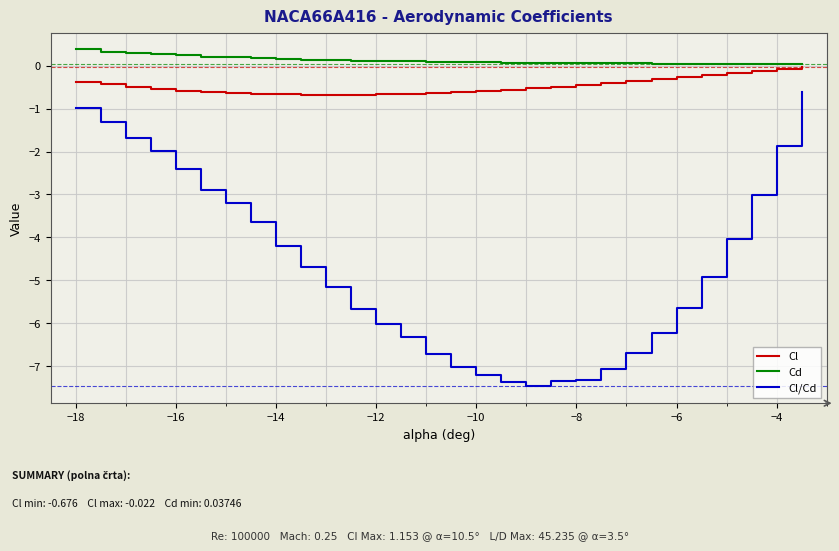

How many distinct data groups are displayed?

3